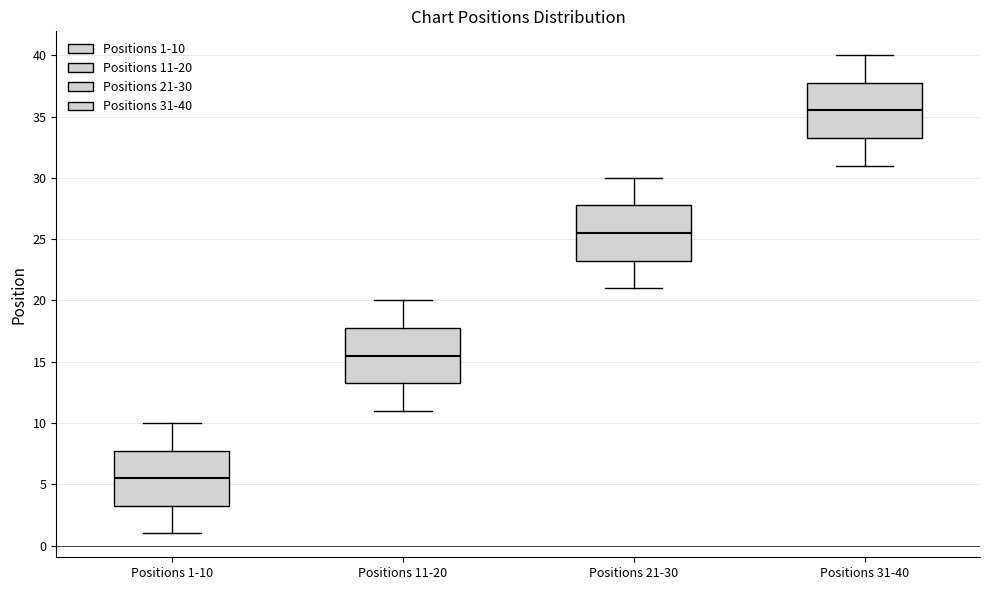

Reading left to right, transcribe this box plot: for each box, give where its median line is, the range the box spans, and where its two whiskers end, as read against the y-axis. The values are not printed on the chart, so give them approximately, as read against the axis.

Positions 1-10: median 5.5, box 3.5 to 8.0, whiskers 1.0 to 10.0
Positions 11-20: median 15.5, box 13.5 to 18.0, whiskers 11.0 to 20.0
Positions 21-30: median 25.5, box 23.5 to 28.0, whiskers 21.0 to 30.0
Positions 31-40: median 35.5, box 33.5 to 38.0, whiskers 31.0 to 40.0